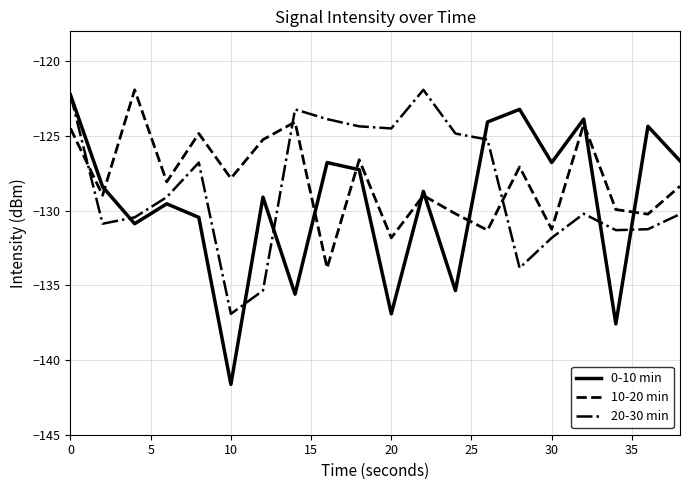

True or false: 0-10 min and 10-20 min intersect in this chart.

True